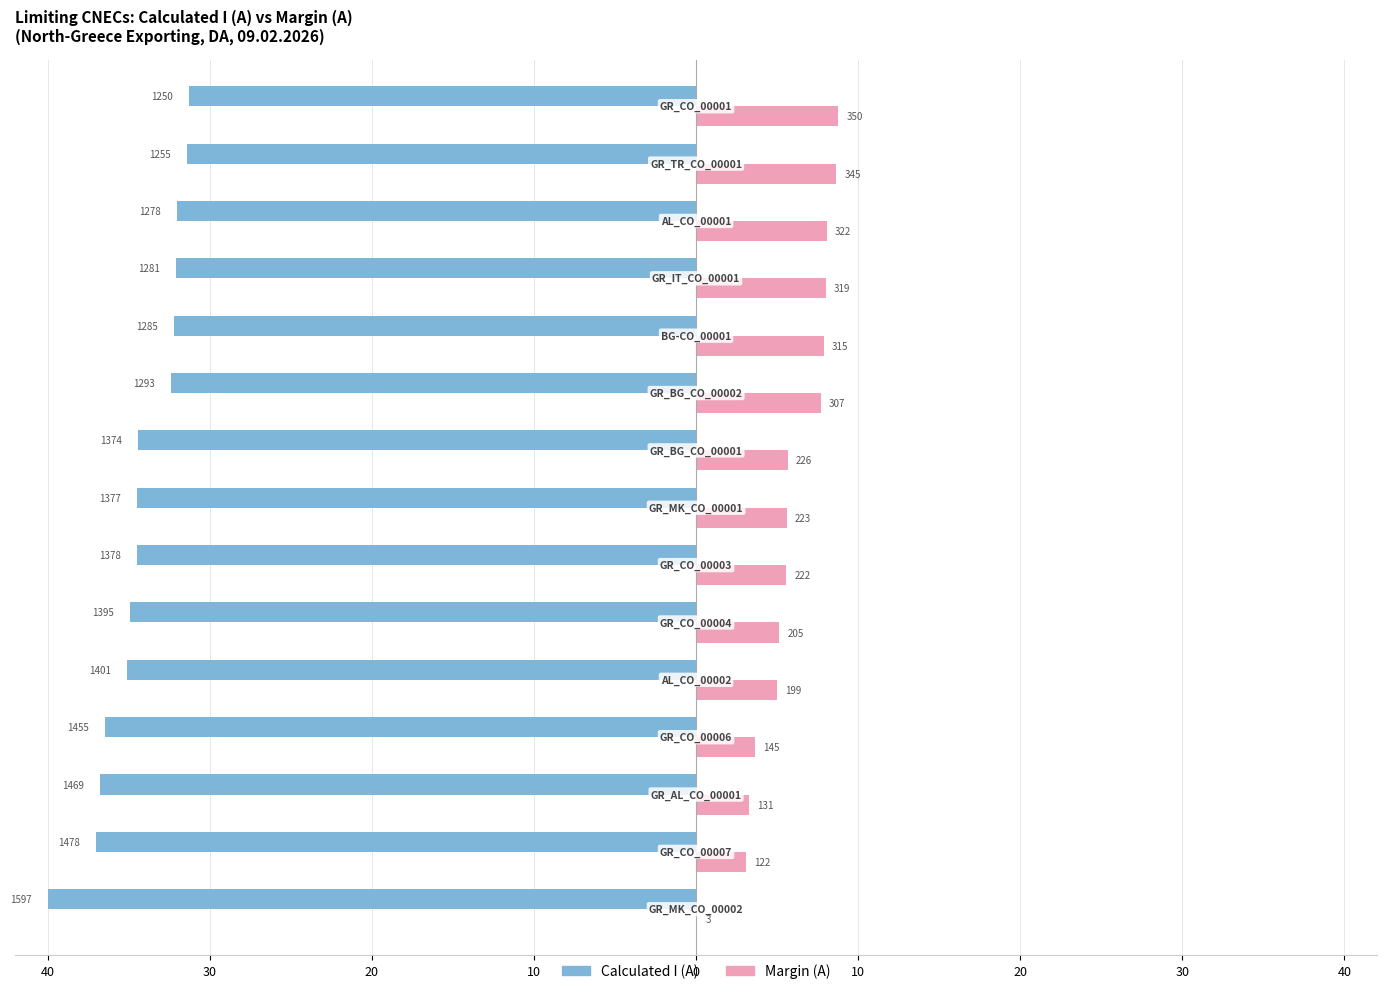

What are all the series names shown in the legend?

Calculated I (A), Margin (A)